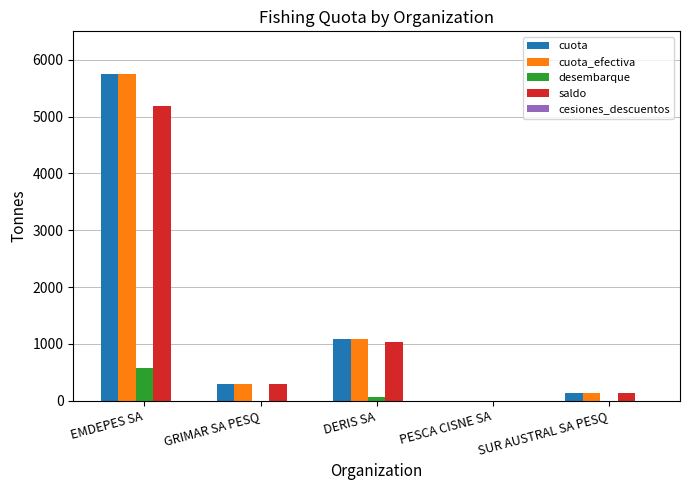

What is the sum of all cuota values?

7273.8